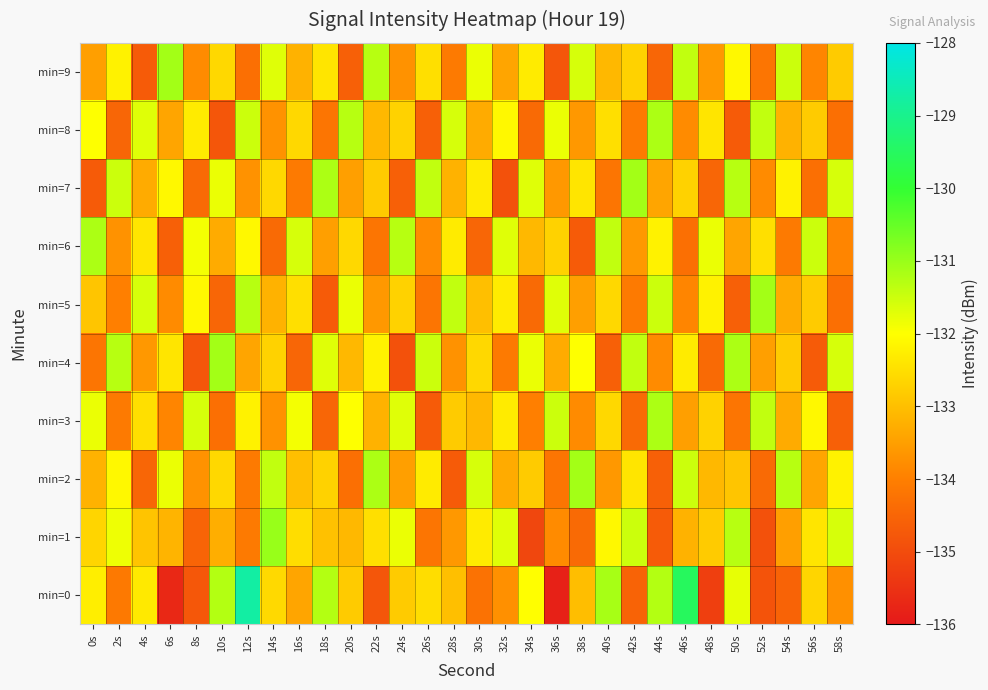

What is the total value across all series at 20s?

-1329.1